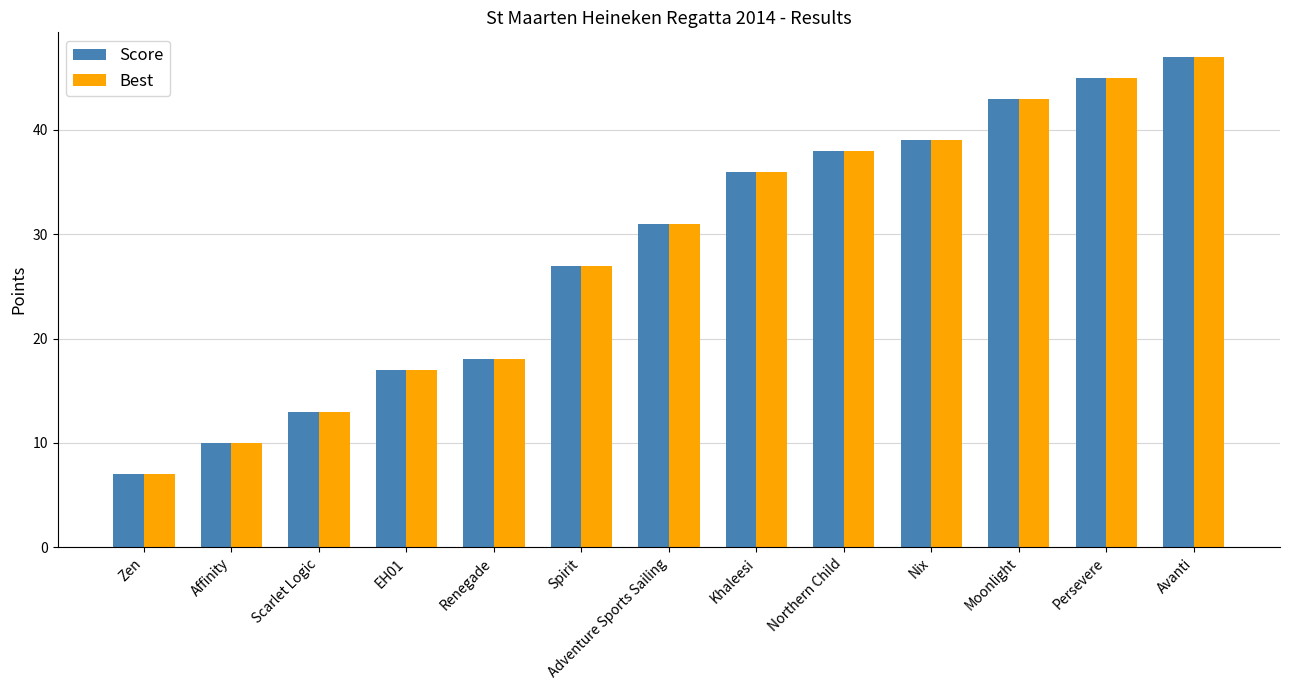

How many data points does each series have?

13